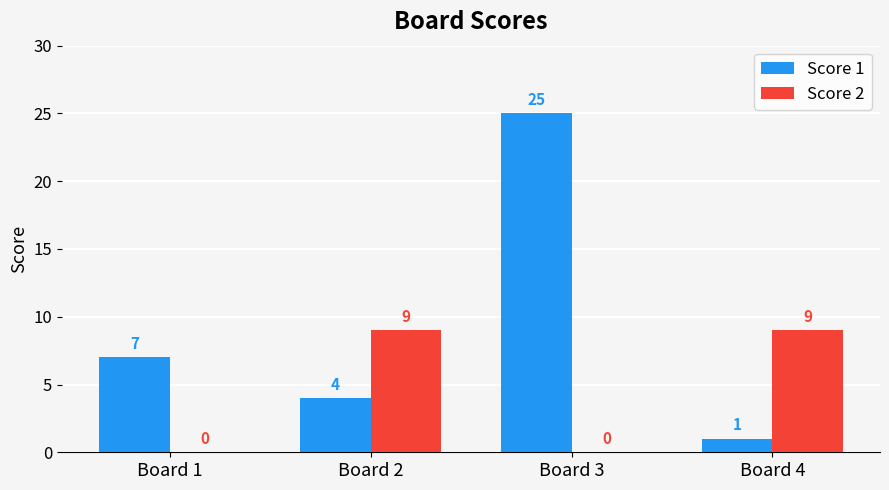

Are the bars horizontal?

No